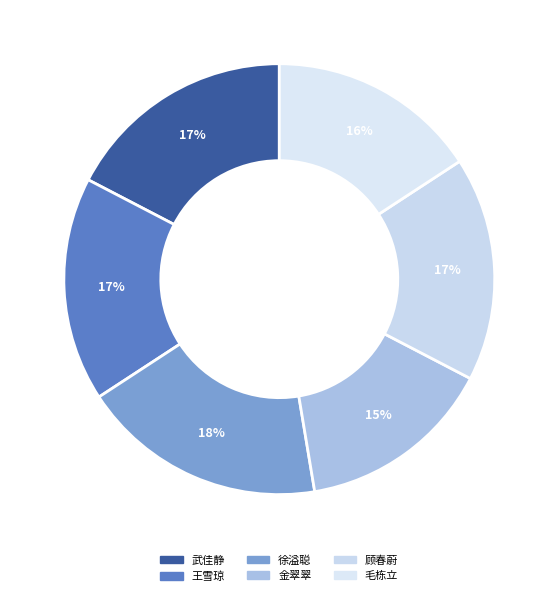

Which has a higher value, 顾春蔚 or 毛栋立?

顾春蔚